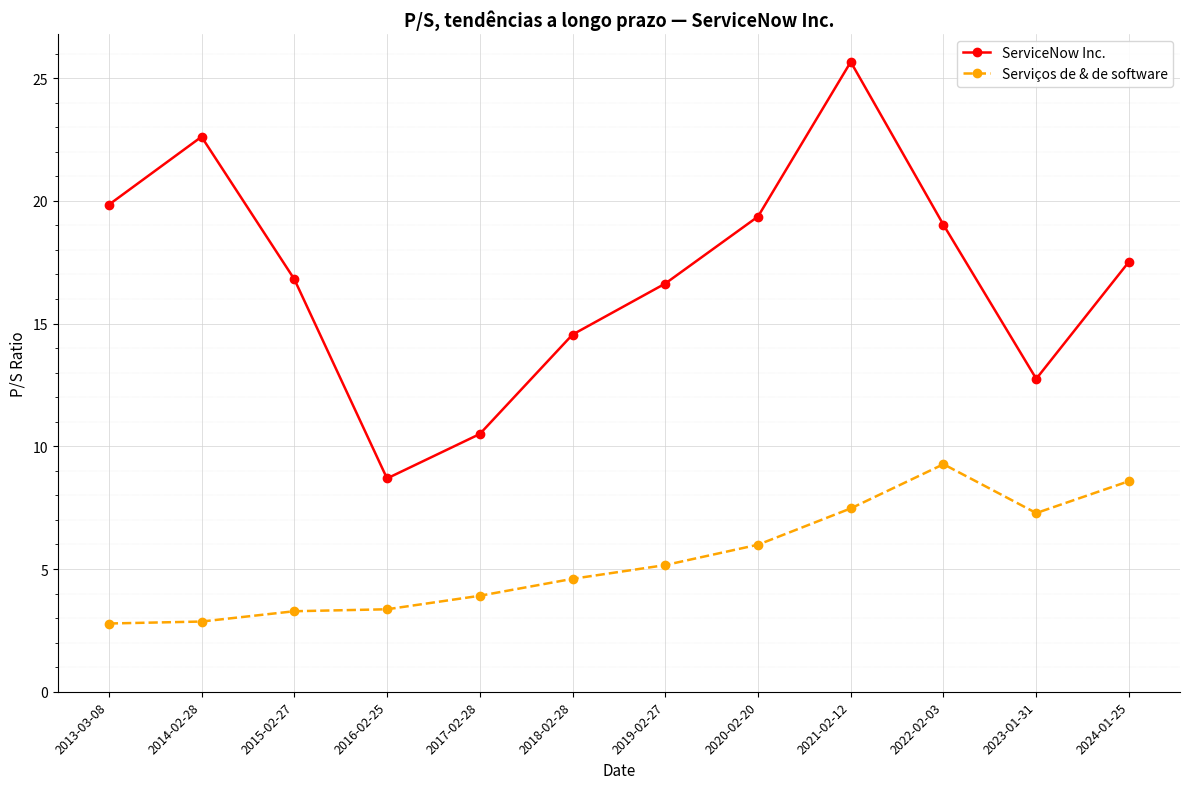

At which label does Serviços de & de software first exceed 5?

2019-02-27